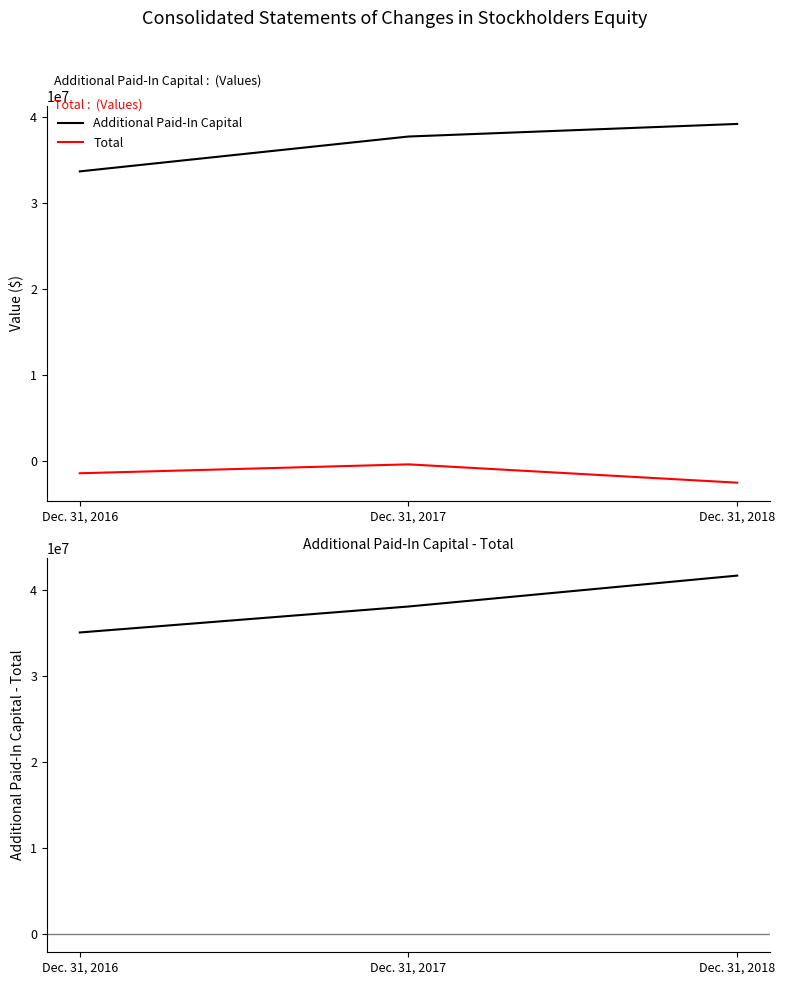

Does the chart display data point markers on the line(s)?

No